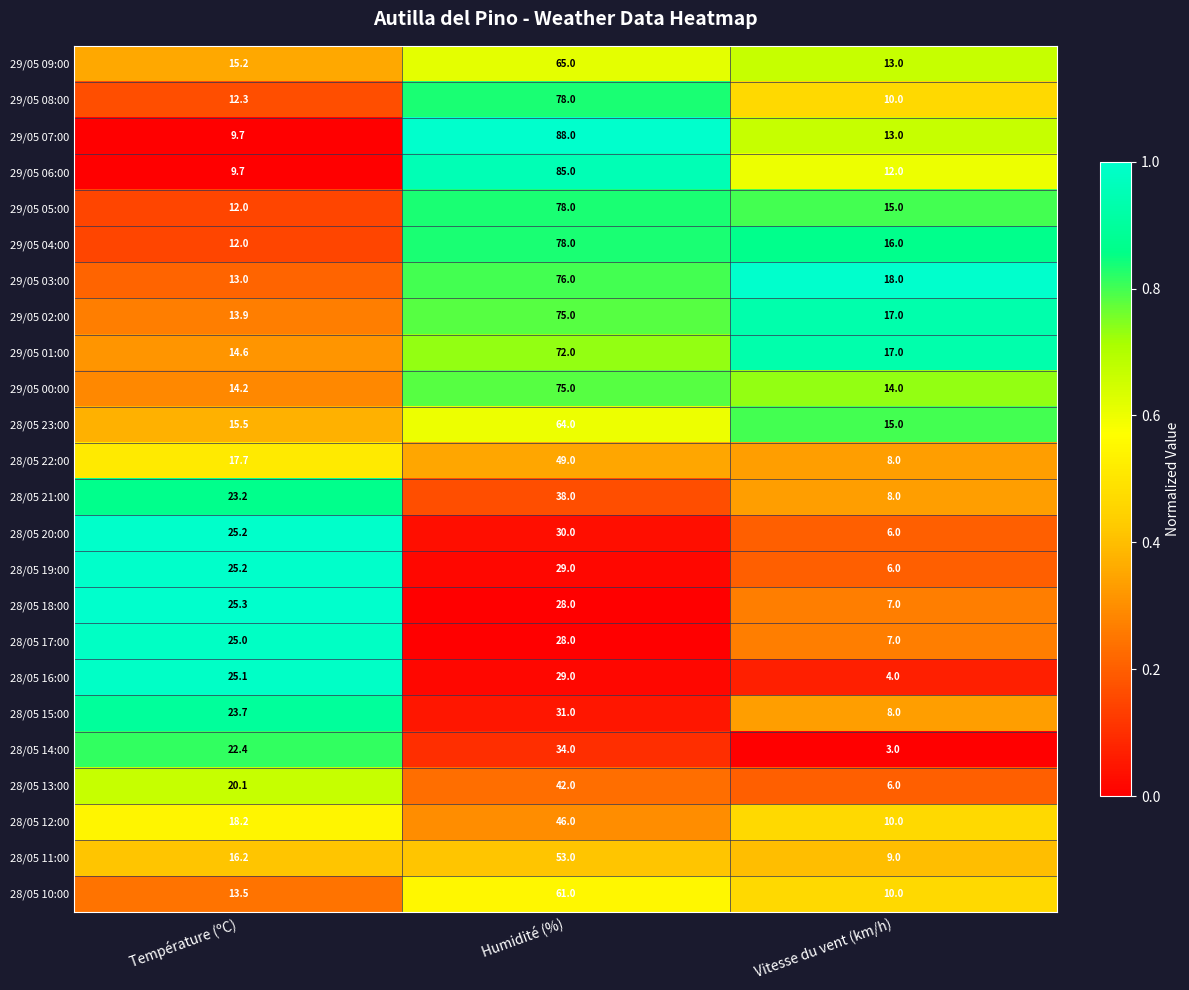

What is the difference between the maximum and minimum values in the 28/05 12:00 series?

36.0